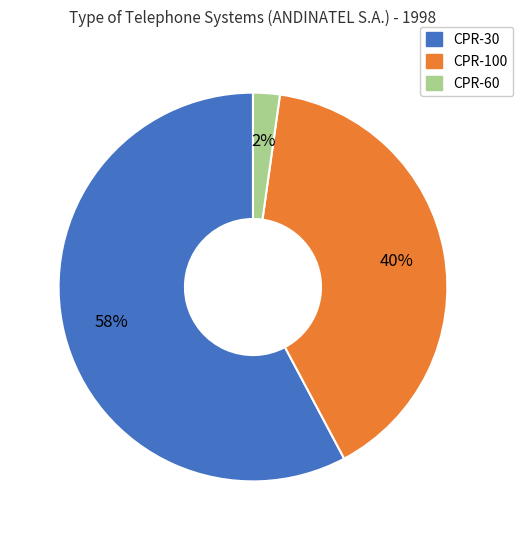

To the nearest percent, what portion does CPR-30 represent?

58%